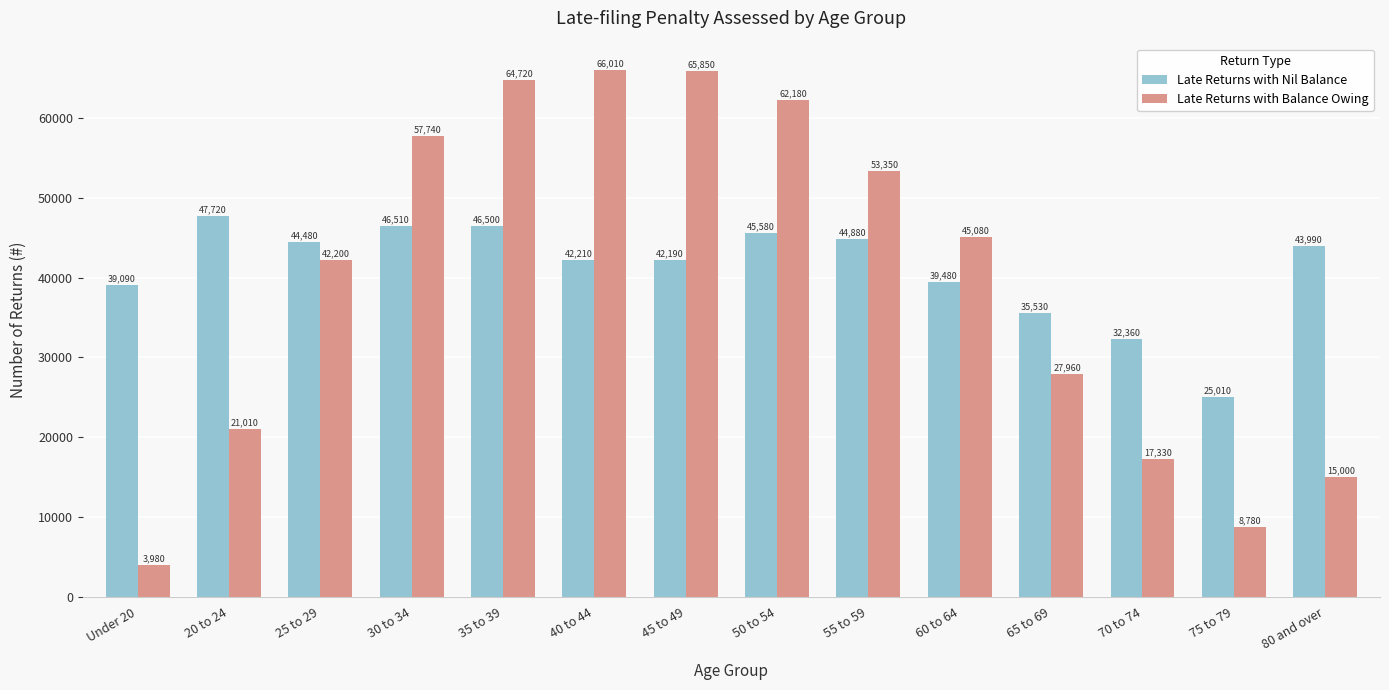

What is the minimum value shown in the chart?

3980